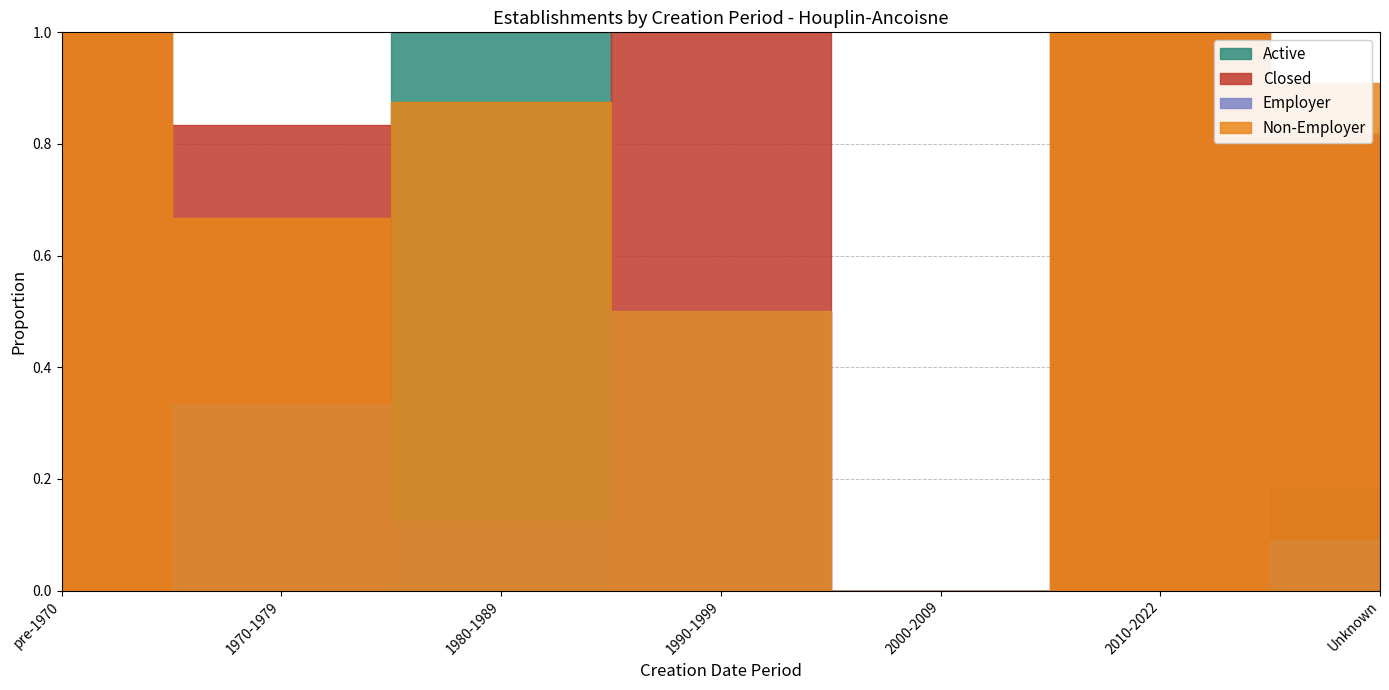

True or false: Non-Employer and Closed cross at least once.

True